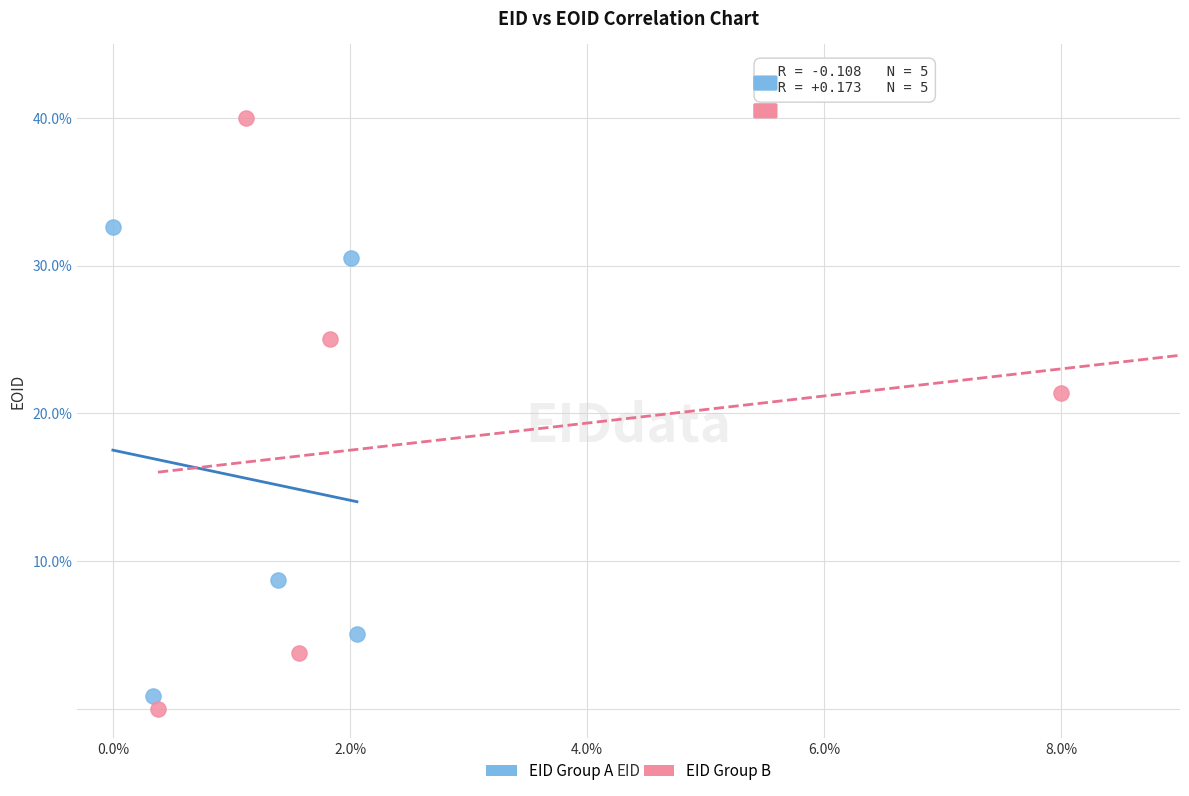

What are all the series names shown in the legend?

EID Group A, EID Group B